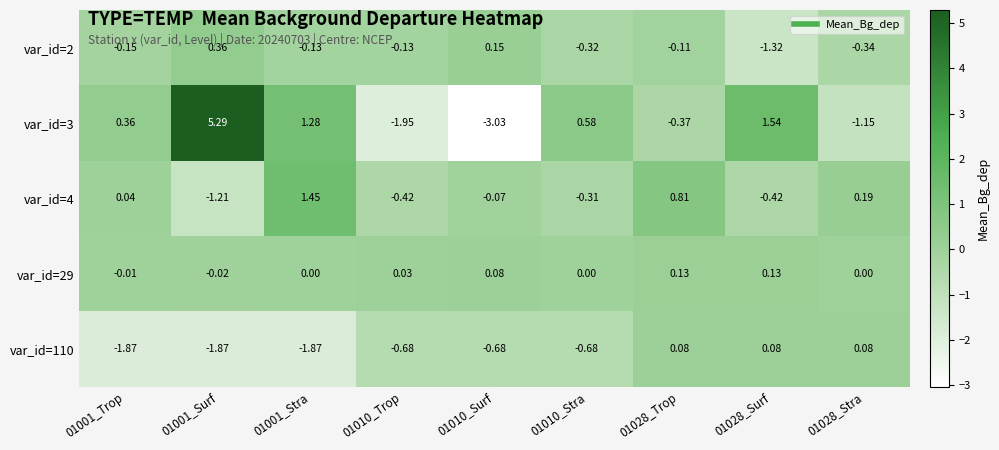

Is the value of var_id=110 at 01001_Stra greater than the value of var_id=2 at 01001_Stra?

No